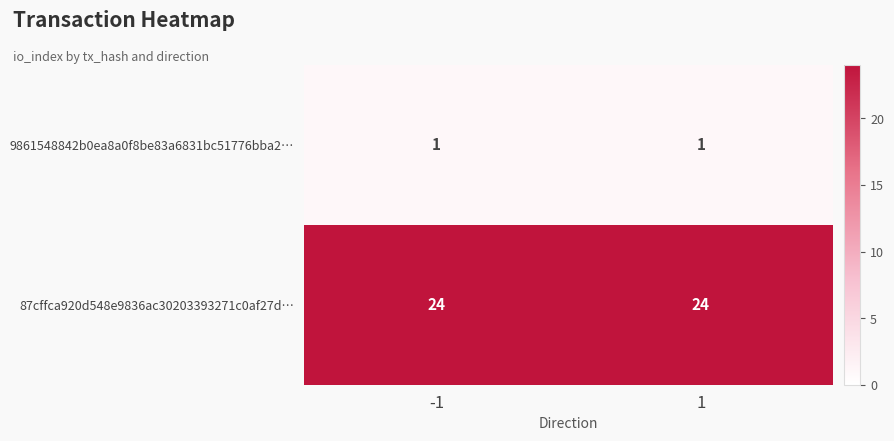

What is the maximum value for 87cffca920d548e9836ac30203393271c0af27d…?

24